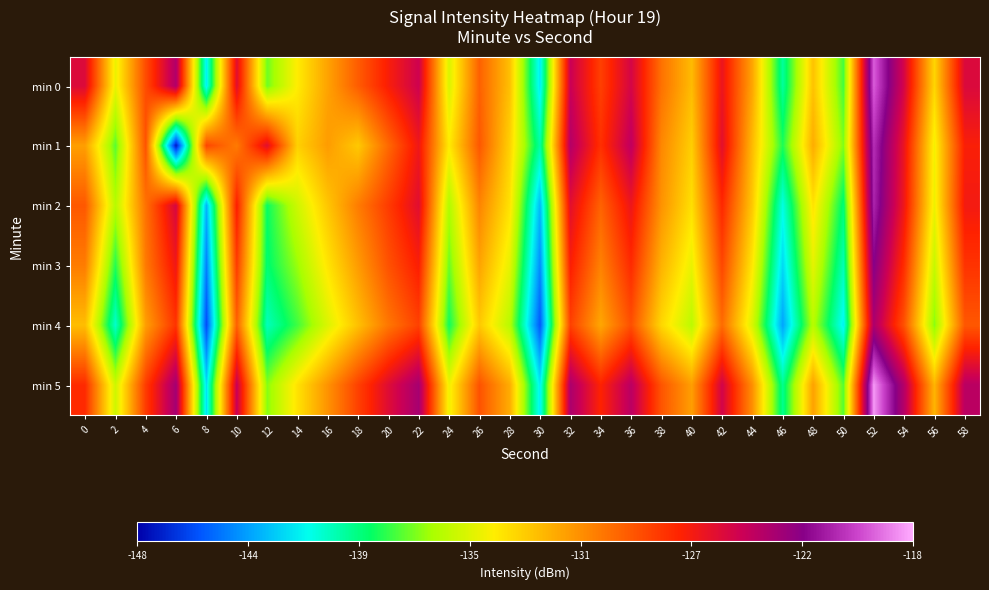

Rank the series at 56 from highest to lowest value.

min 5, min 0, min 1, min 2, min 3, min 4